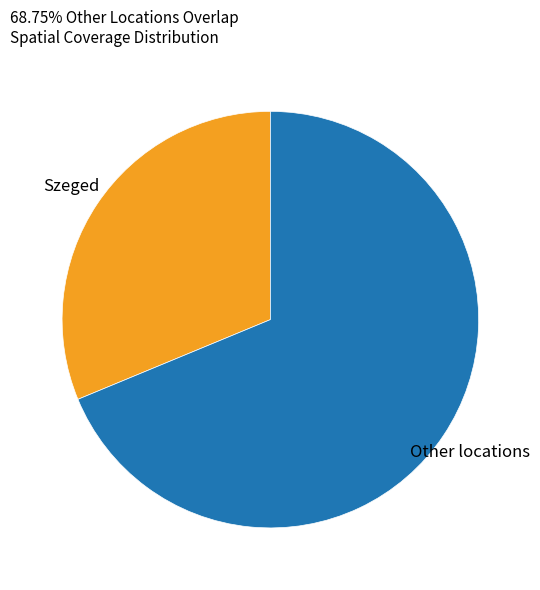

Which slice represents more than half of the pie?

Other locations